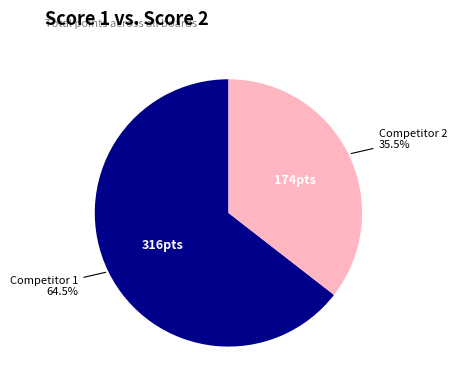

Does Competitor 1 account for over 50% of the chart?

Yes